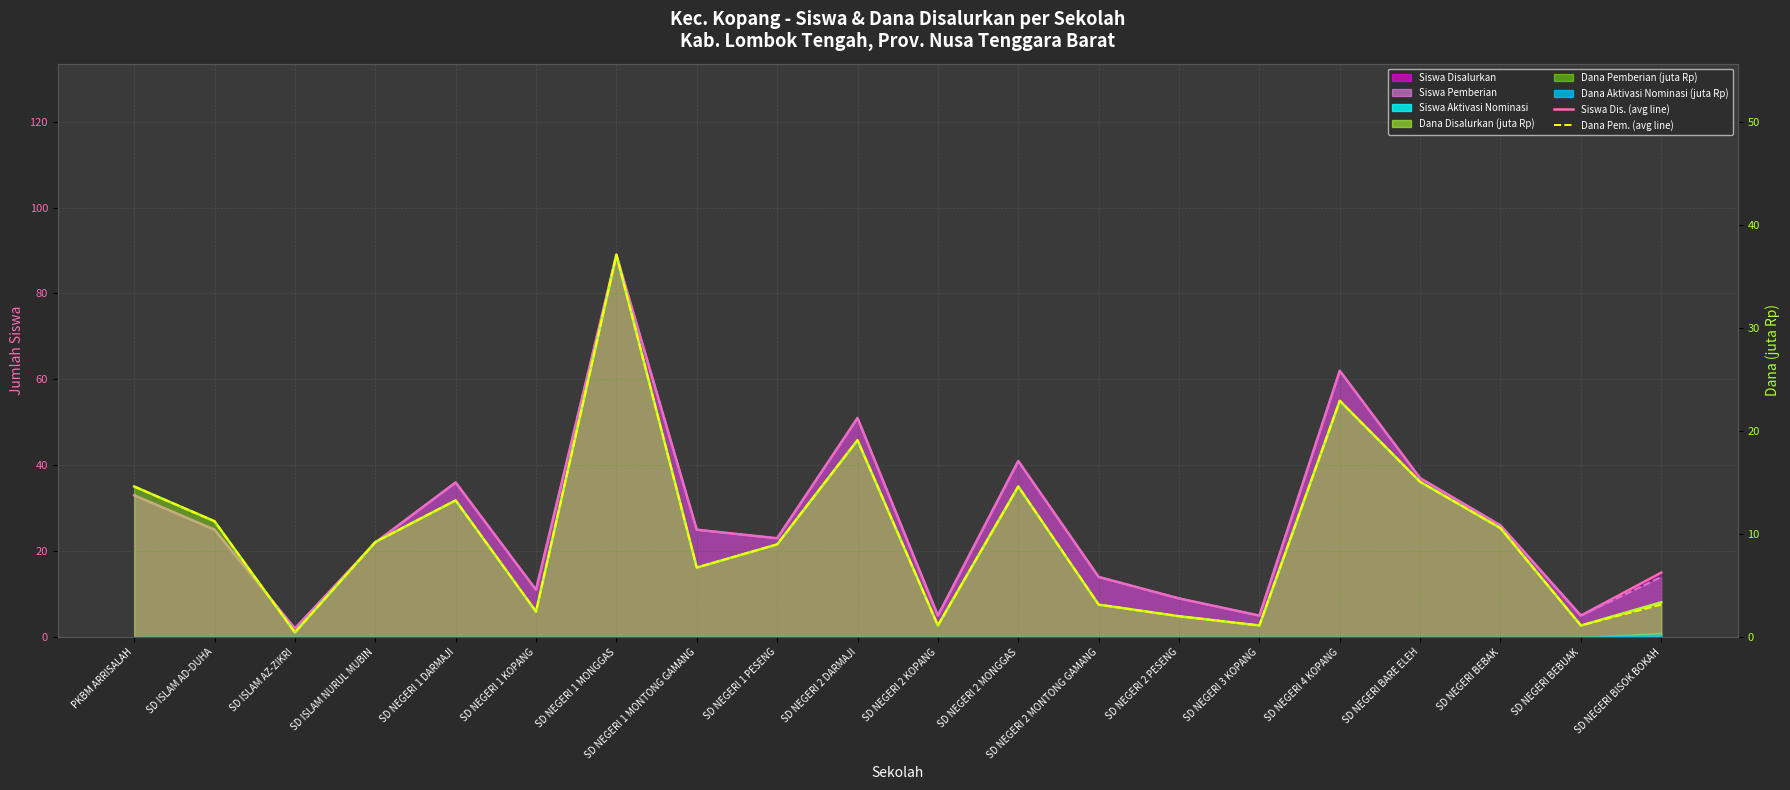

How many categories are shown in the chart?

20